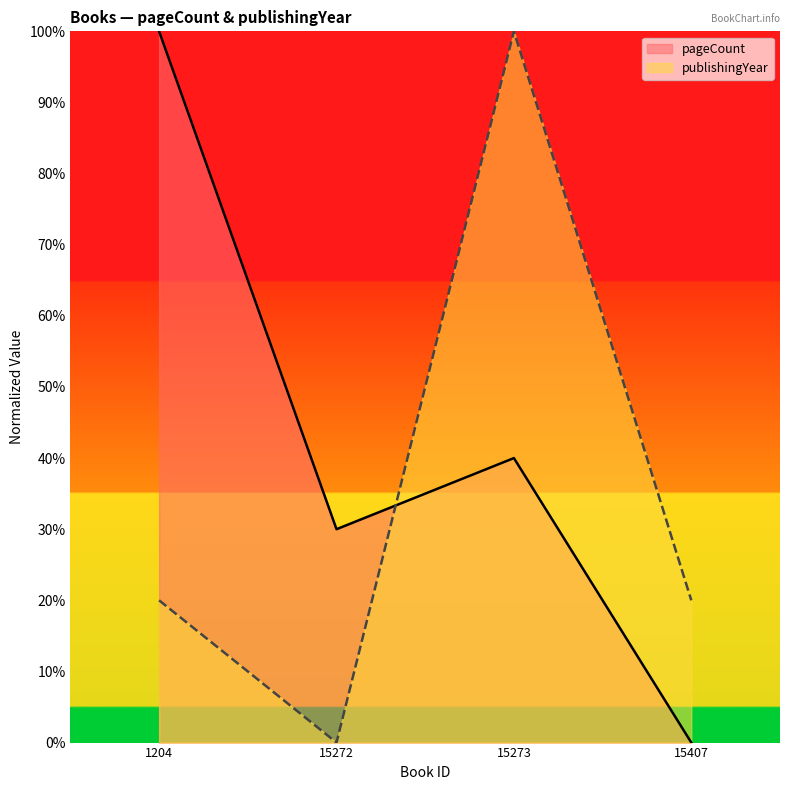

Reading left to right, transcribe all the data shown in this chart.

pageCount: 1204=100	15272=30	15273=40	15407=0
publishingYear: 1204=20	15272=0	15273=100	15407=20